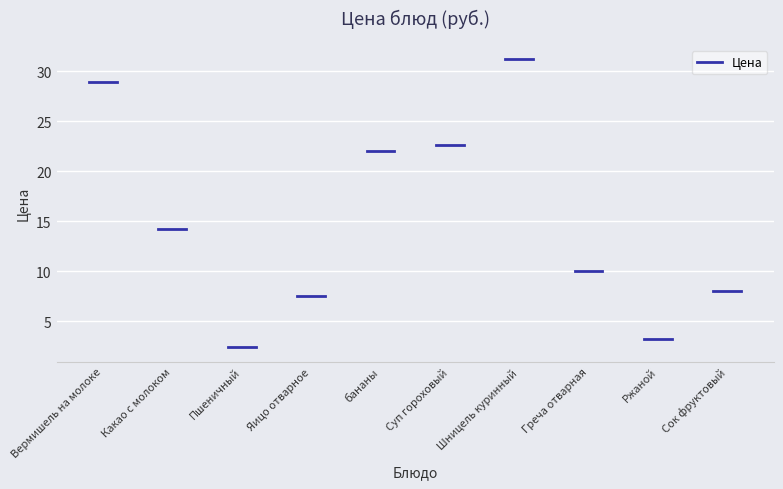

Reading left to right, what are all the values shown in this chart?

Вермишель на молоке=28.9	Какао с молоком=14.2	Пшеничный=2.4	Яицо отварное=7.5	бананы=22.0	Суп гороховый=22.6	Шницель куринный=31.2	Греча отварная=10.0	Ржаной=3.2	Сок фруктовый=8.0